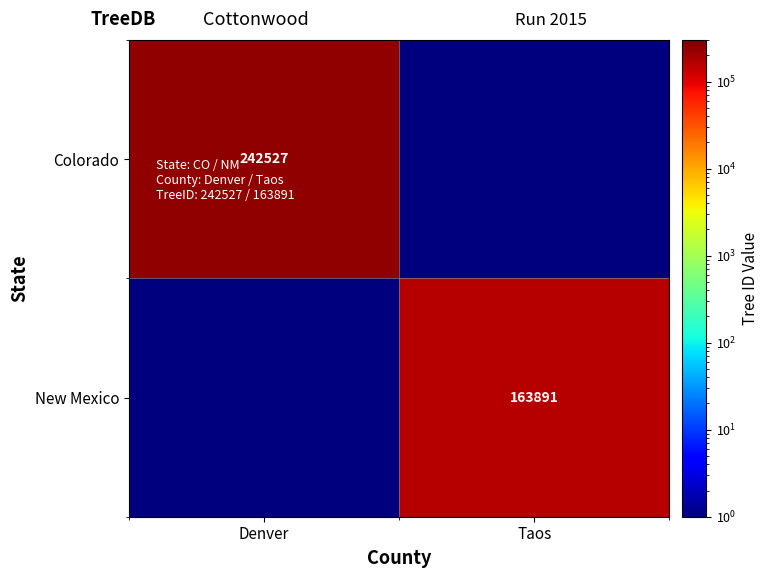

At how many categories does at least one series exceed 20283?

2